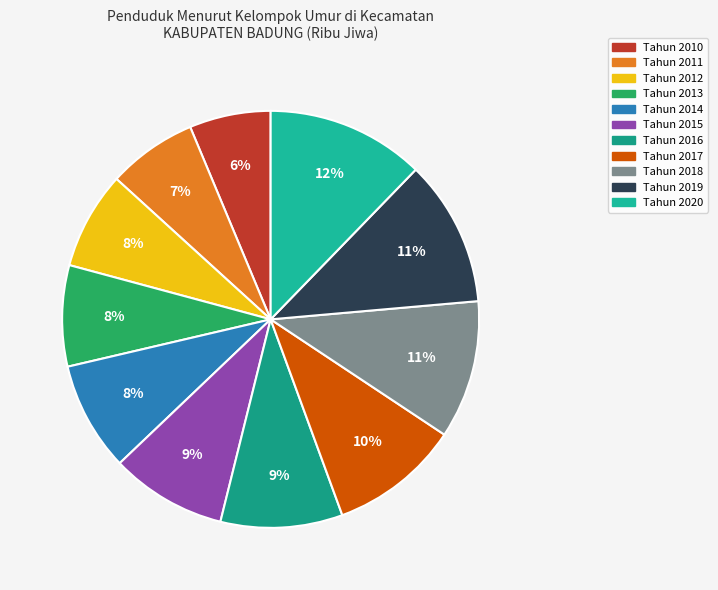

Is it true that Tahun 2014 is 18% of the pie?

False